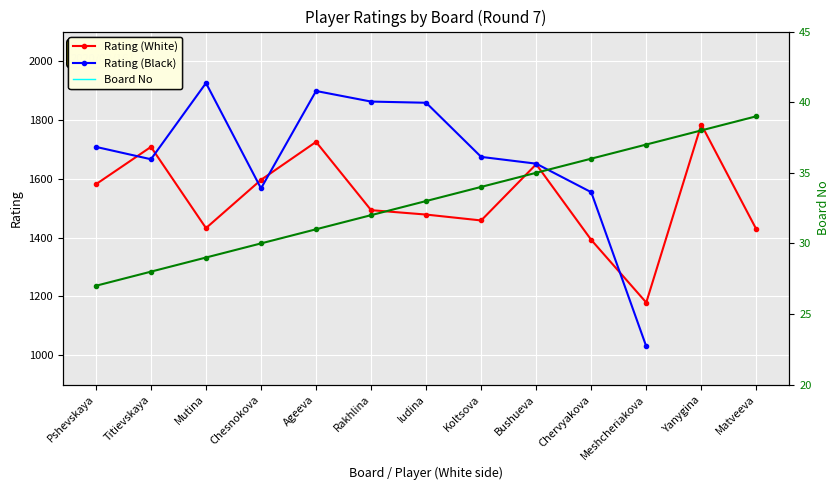

Where is Board No nearest to the value 33?

Iudina